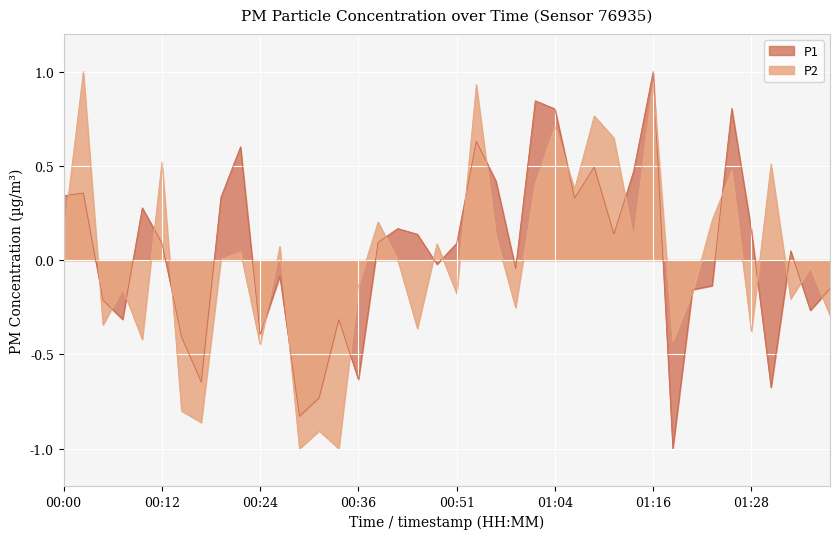

How many lines are shown in the chart?

2